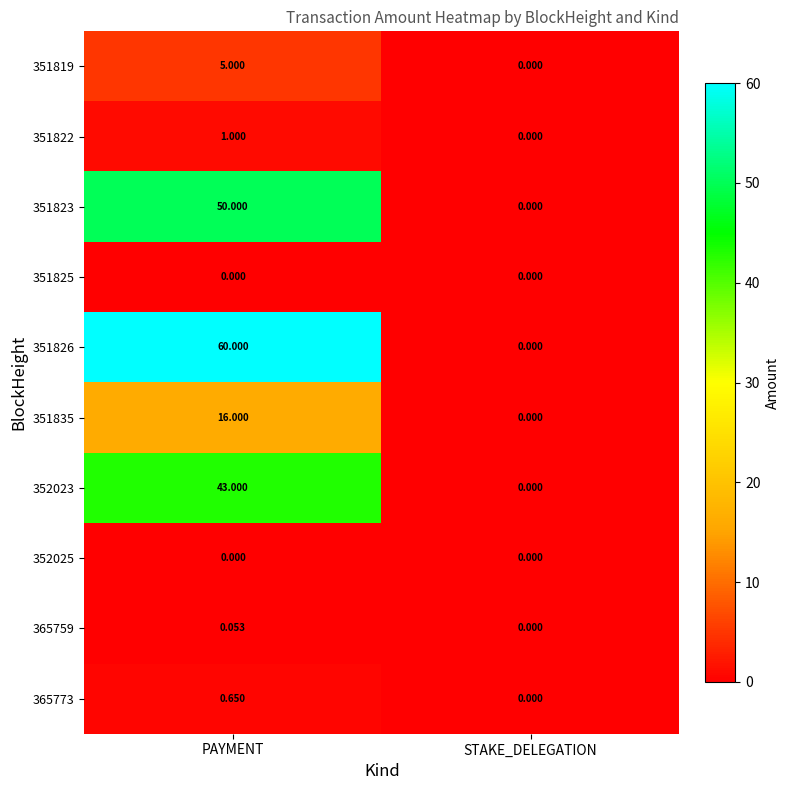

At which category is the sum across all series the highest?

PAYMENT